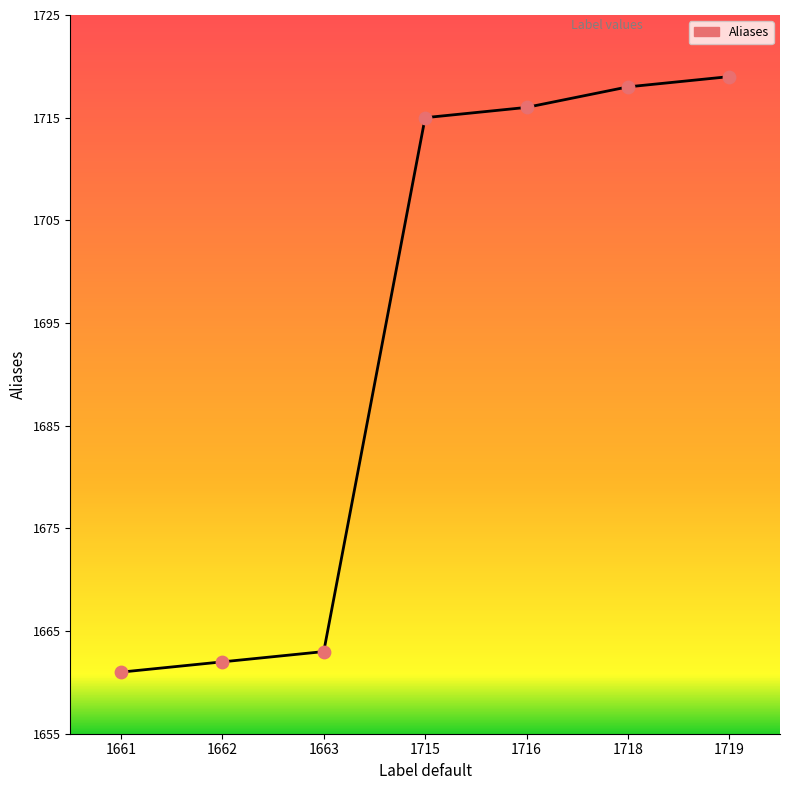

Between 1716 and 1663, which is larger?

1716